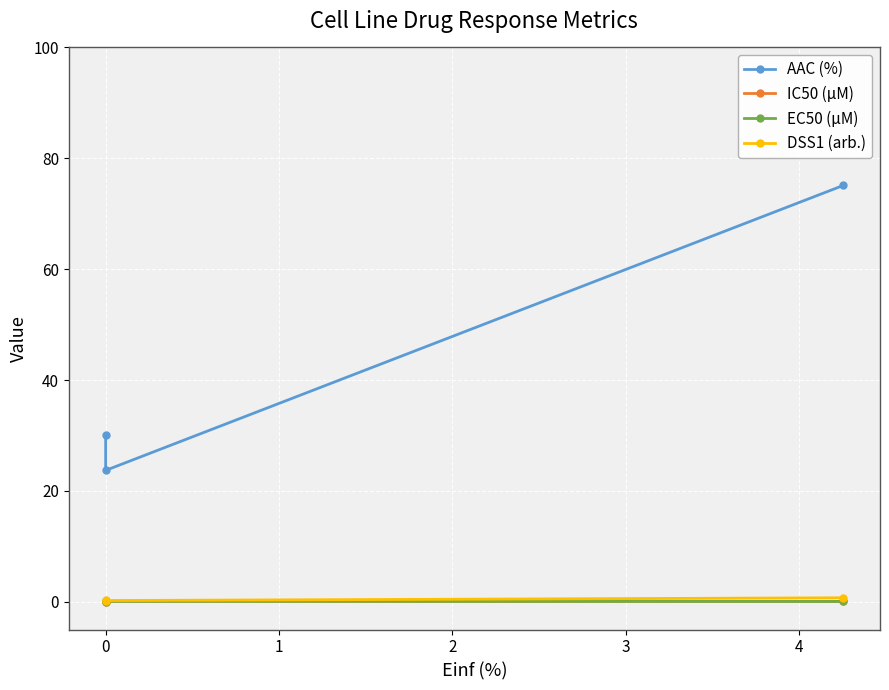

Is it true that AAC (%) equals 23.7 at 0?

True